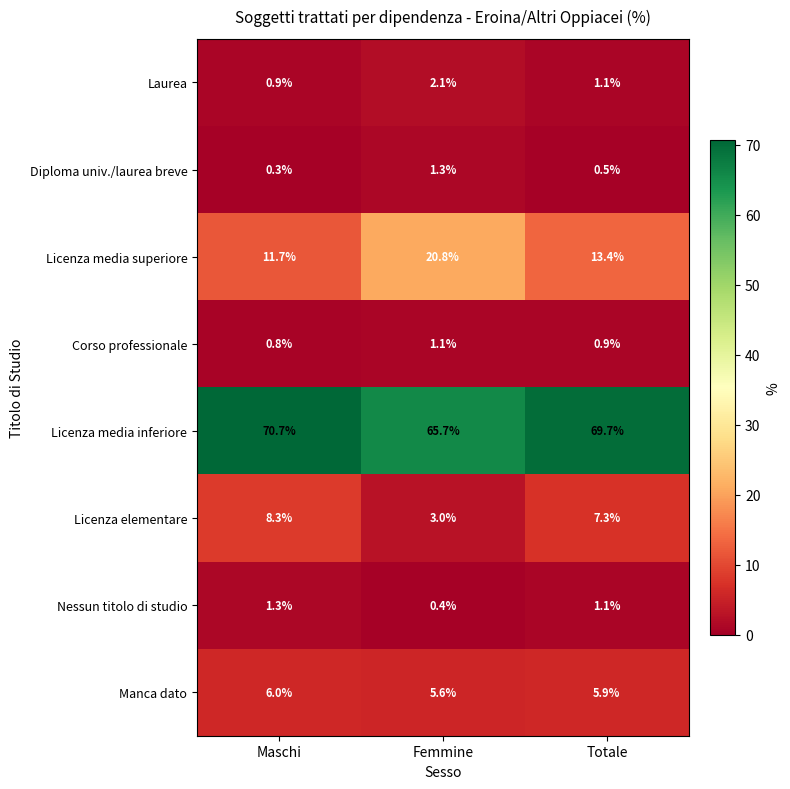

What is the spread (max minus min) of values at Femmine?

65.3